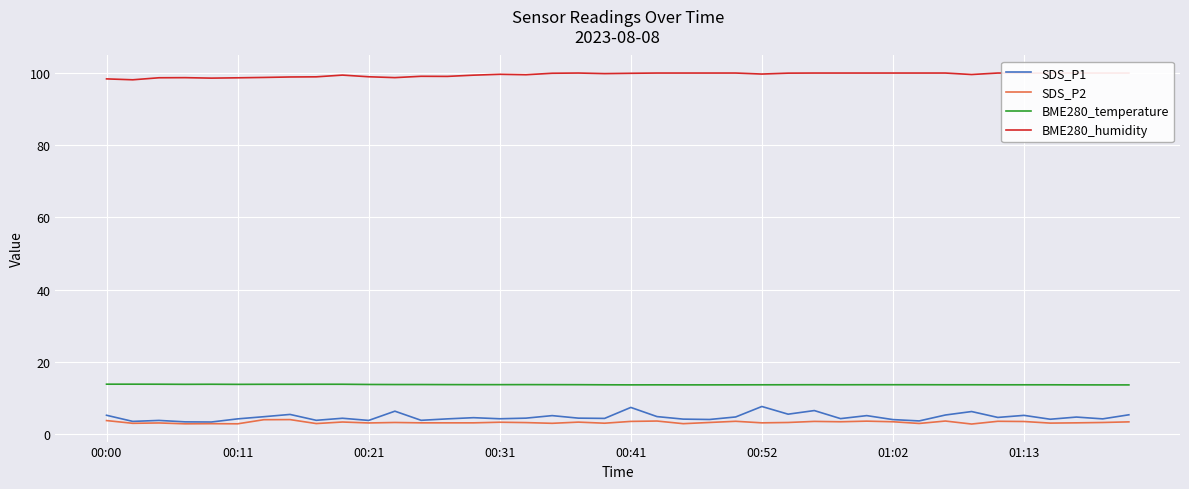

The value of SDS_P2 at 00:41 is 3.5. True or false?

True